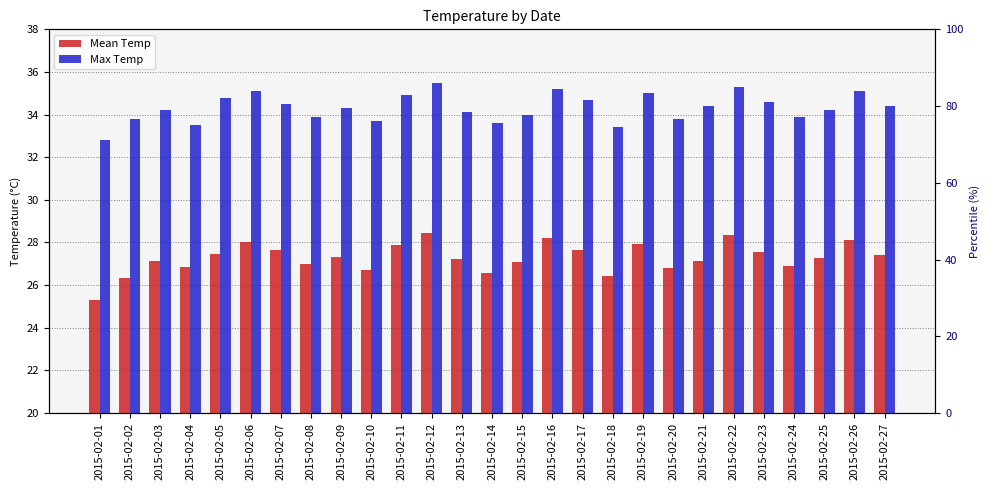

The Mean Temp series shows 8.0 at 2015-02-23. True or false?

False